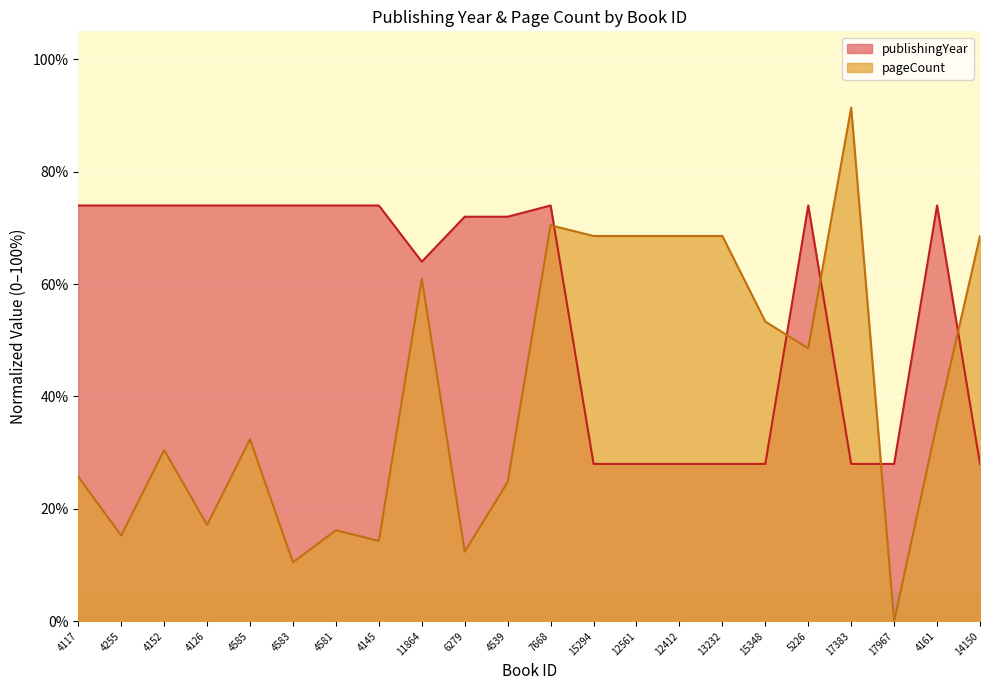

What is the total value across all series at 12561?

96.6